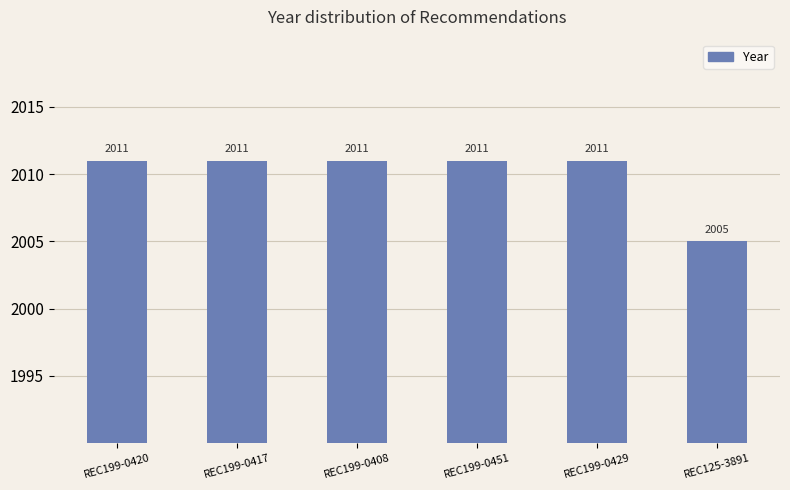

Does the chart contain stacked bars?

No